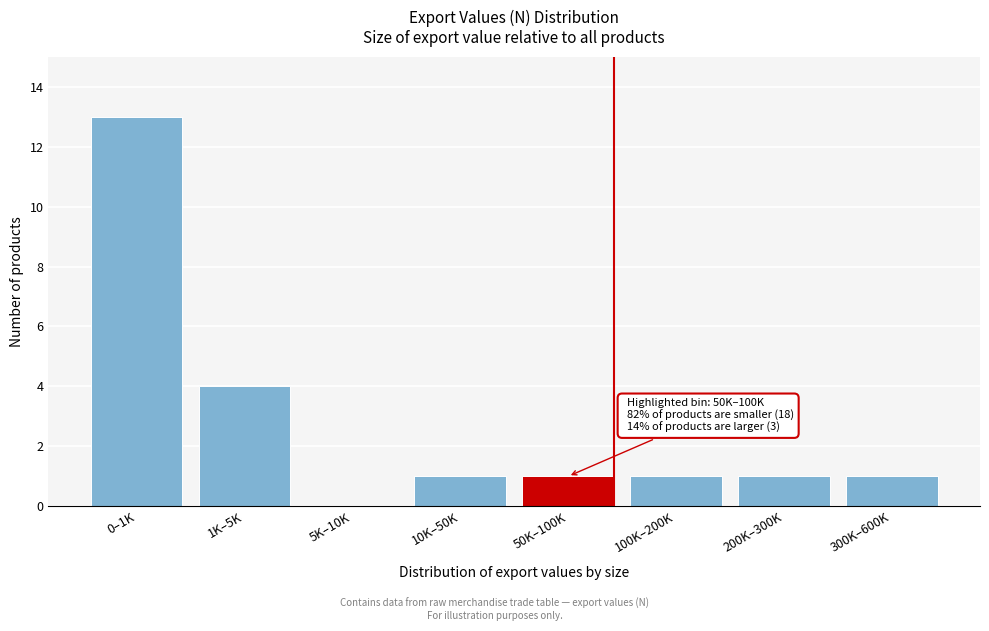

Reading left to right, list all the values displayed in this chart.

0–1K=13	1K–5K=4	5K–10K=0	10K–50K=1	50K–100K=1	100K–200K=1	200K–300K=1	300K–600K=1